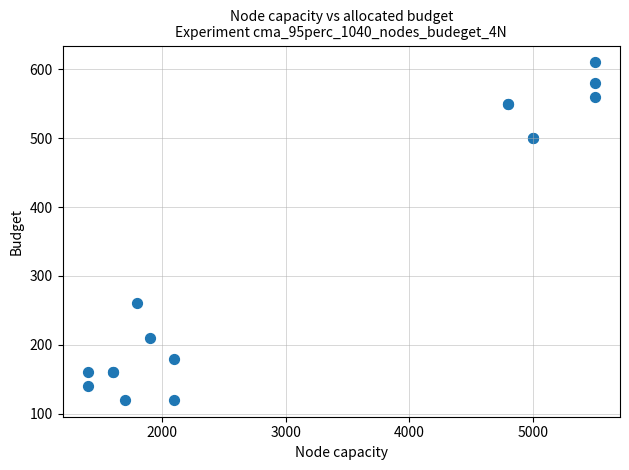

What Y value in the scatter plot is closest to 365?

260